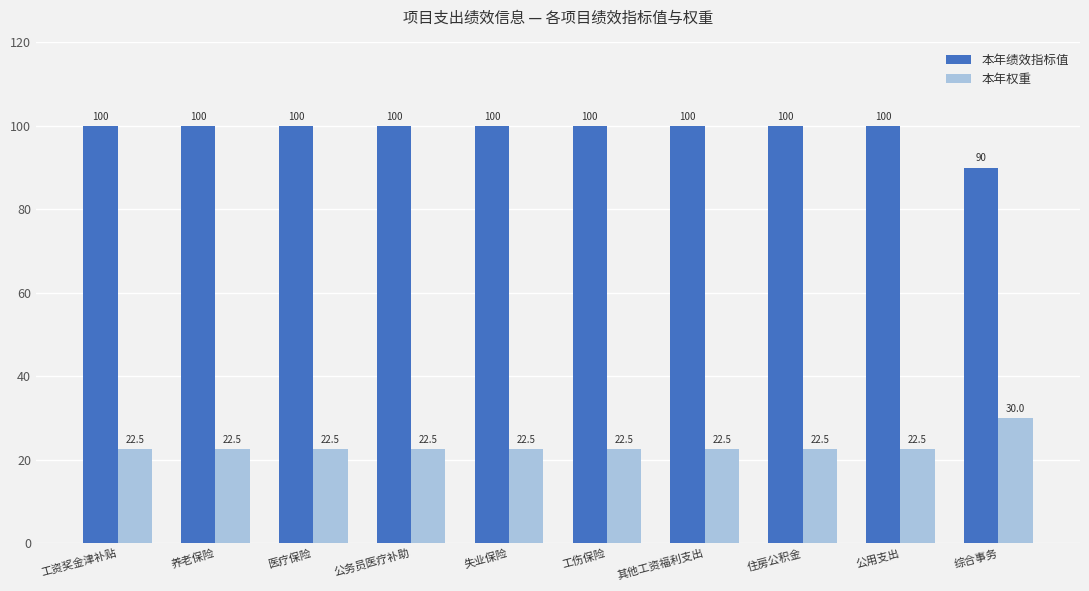

The 本年绩效指标值 series shows 173.6 at 工伤保险. True or false?

False